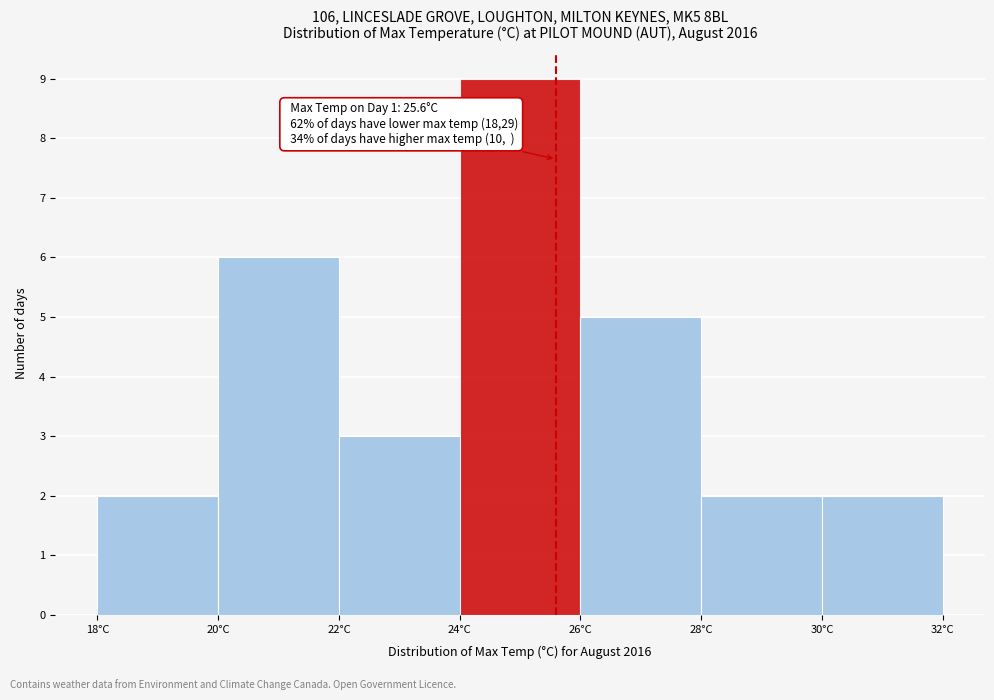

Which range on the x-axis has the tallest bar?

24 to 26